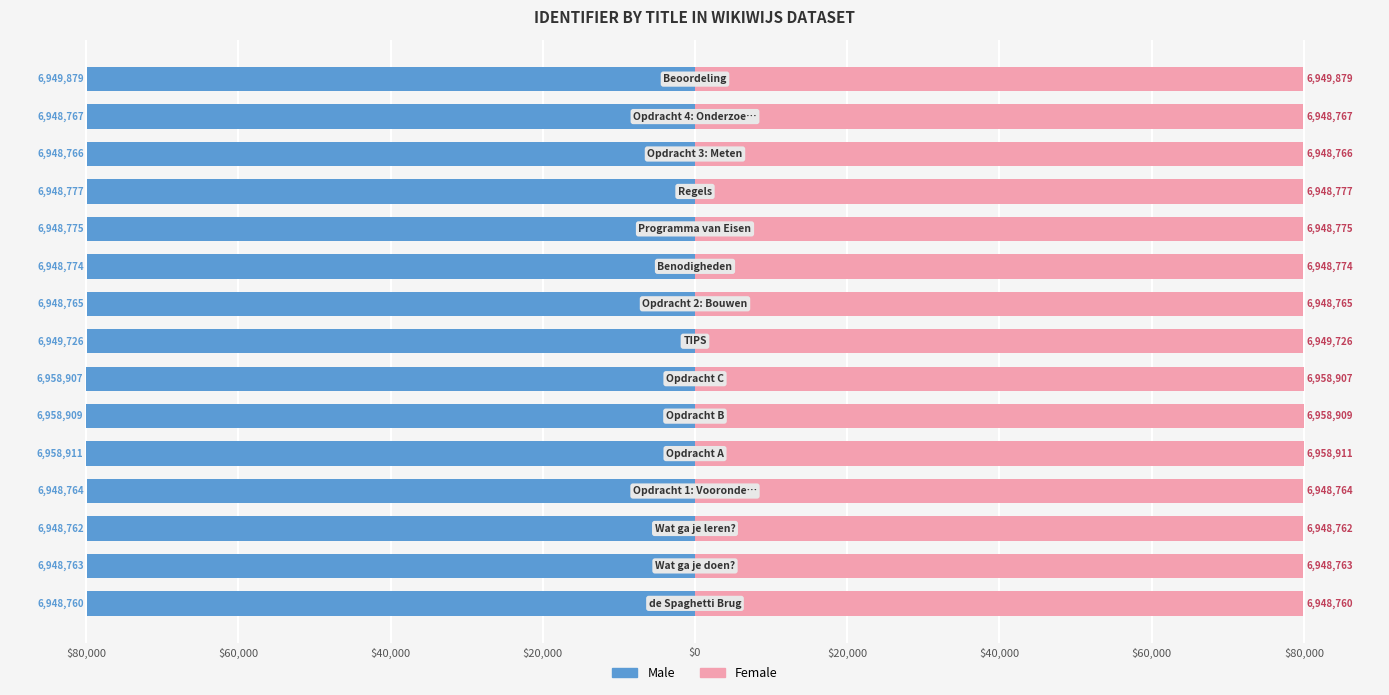

What is the minimum value for Male?

-80000.0